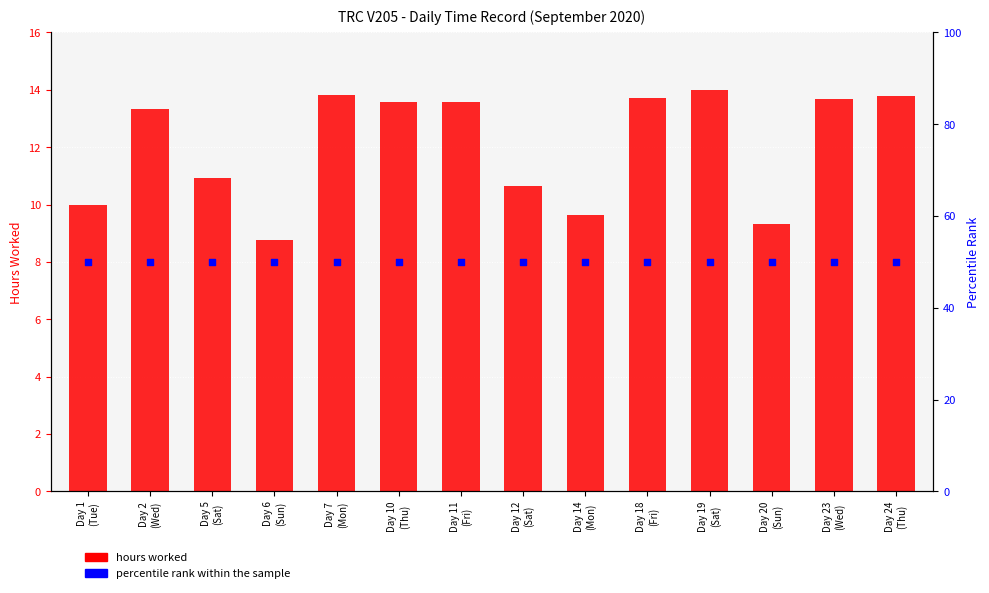

Which series has the widest spread of Y values?

hours worked